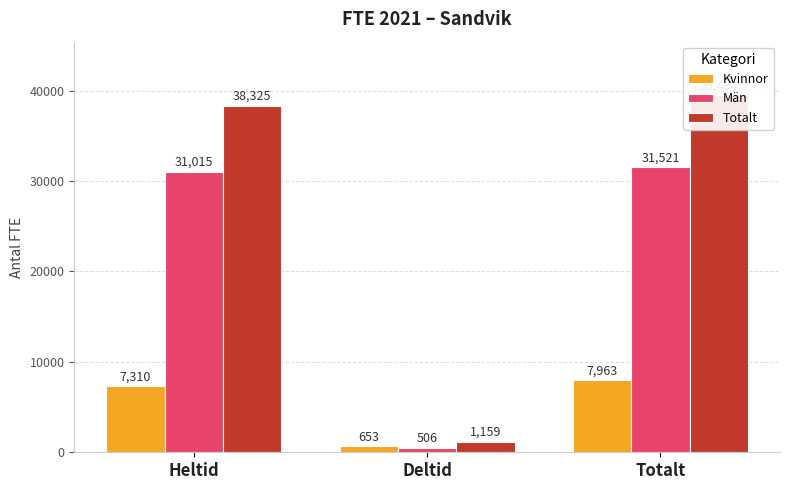

What is the value of the Kvinnor bar at the 2nd from the left?

653